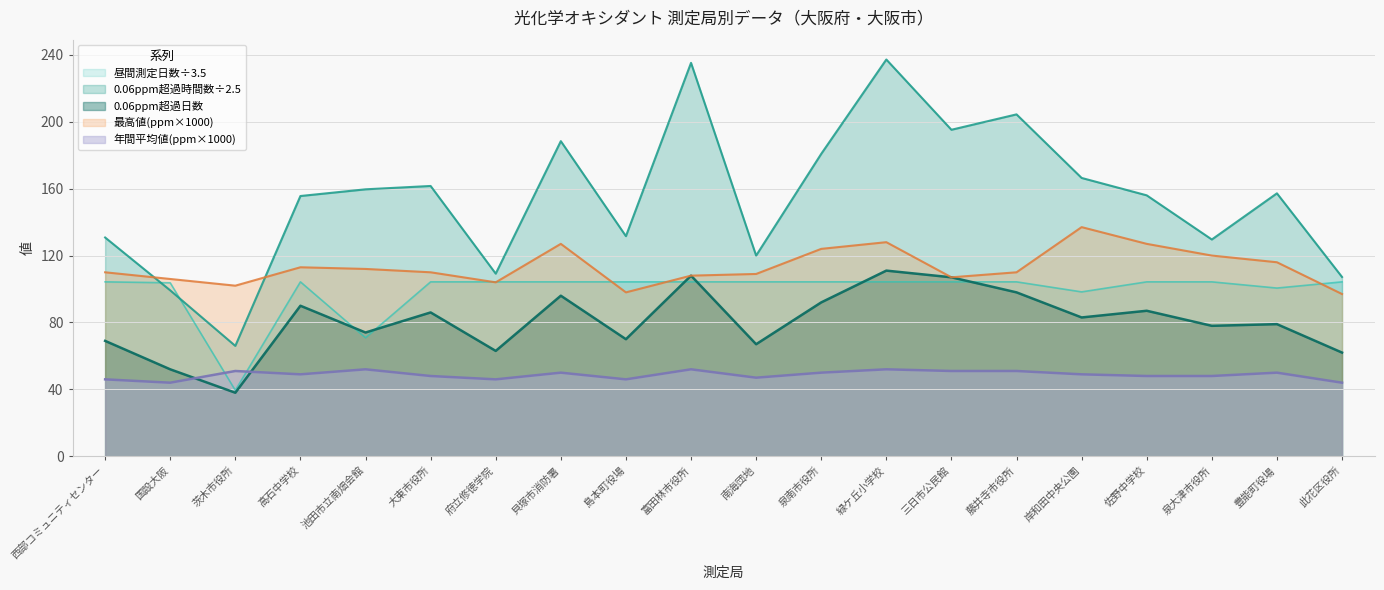

What is the label of the 15th point from the right?

大東市役所